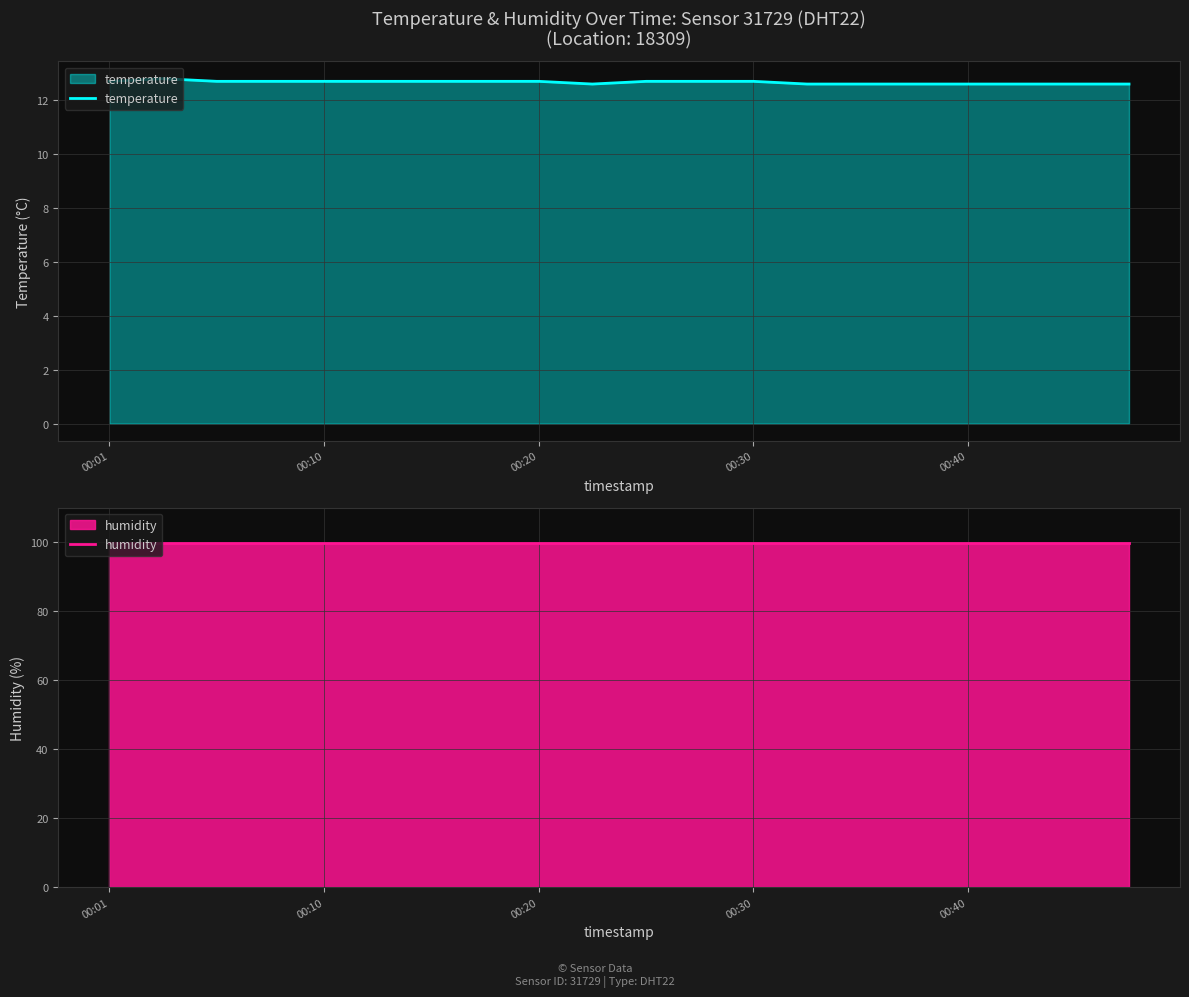

What are all the series names shown in the legend?

temperature, humidity